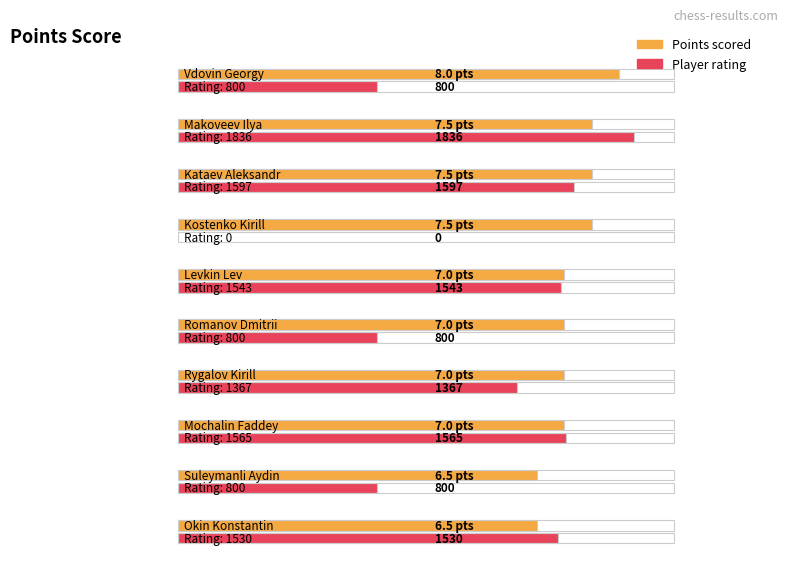

What position from the right is Makoveev Ilya?

9